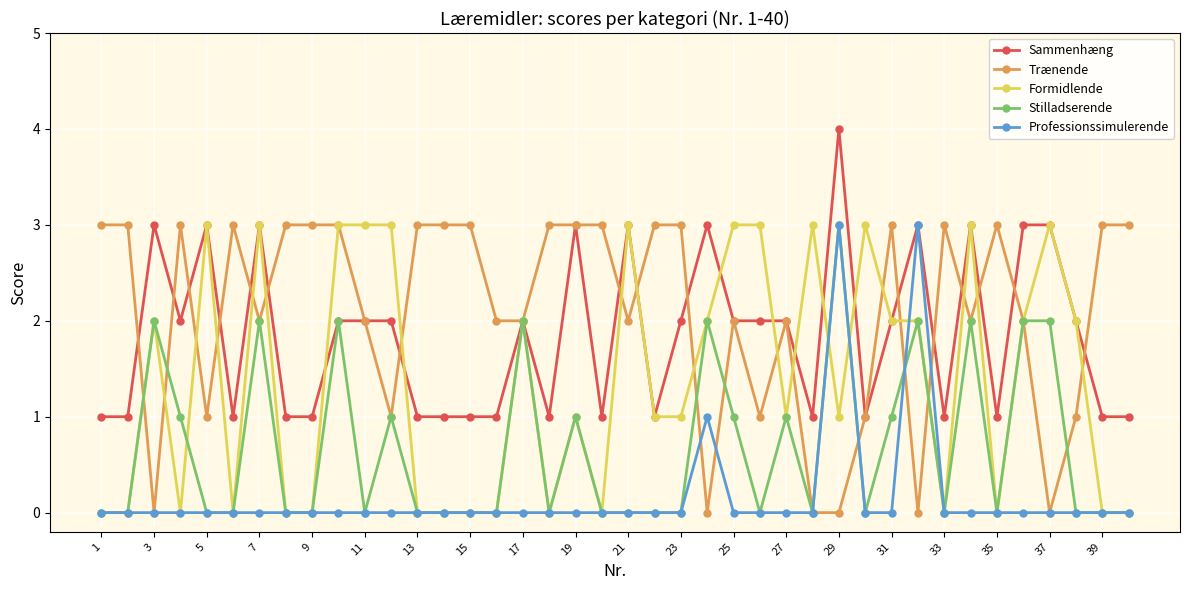

True or false: Formidlende has more than 0 points higher than both neighbors.

True